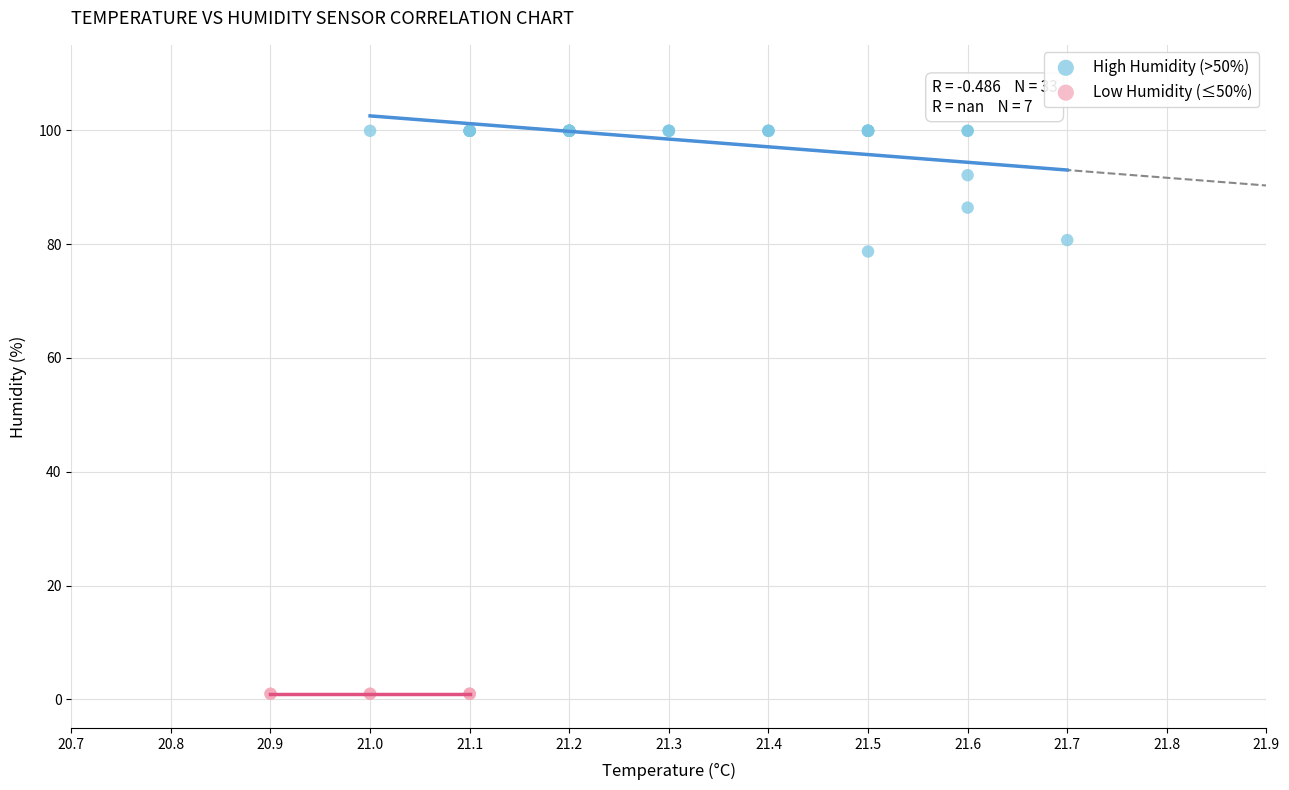

Which series contains the lowest Y value?

Low Humidity (≤50%)